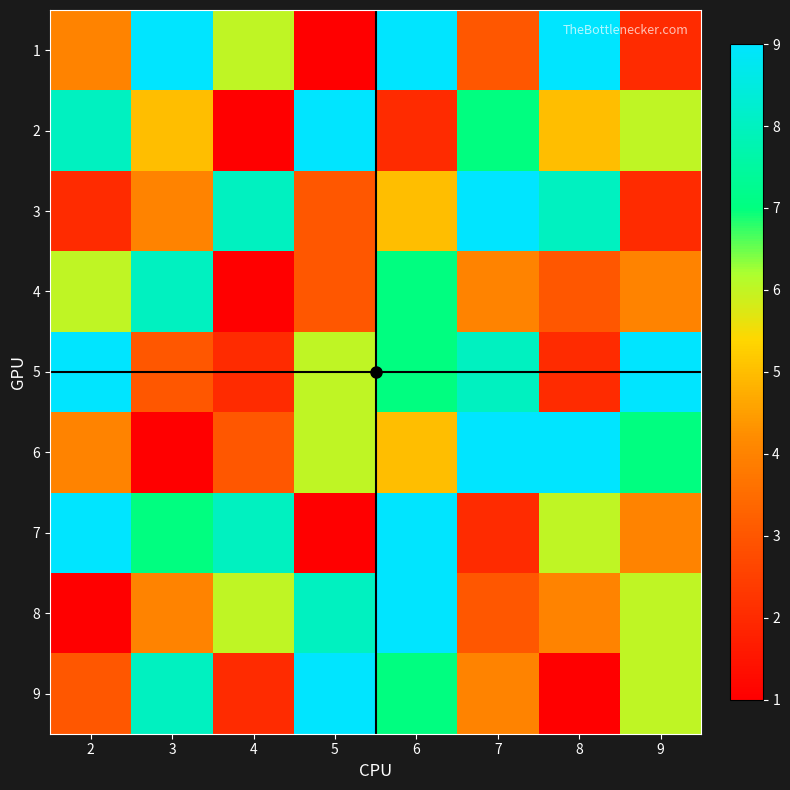

Count the number of categories in the chart.

8